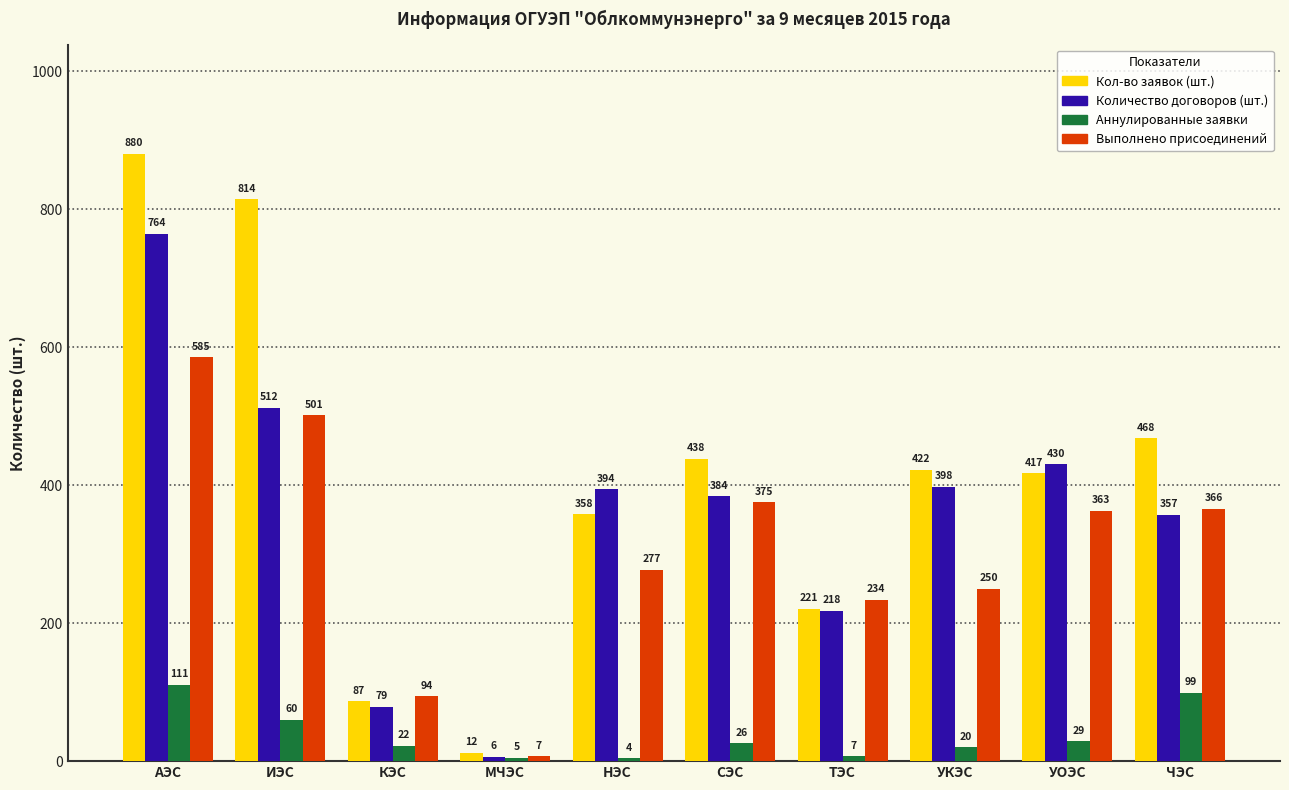

What is the value of the Количество договоров (шт.) bar at the 10th from the left?

357